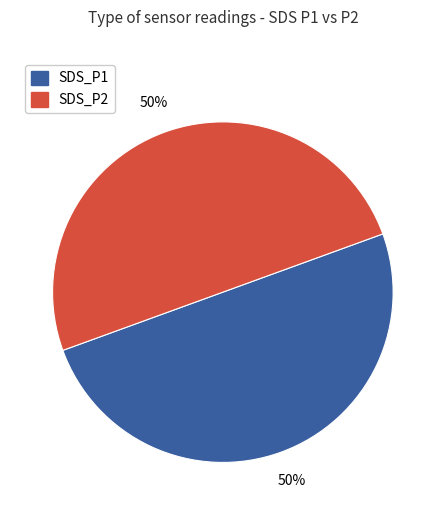

The SDS_P1 slice represents 1% of the pie. True or false?

False